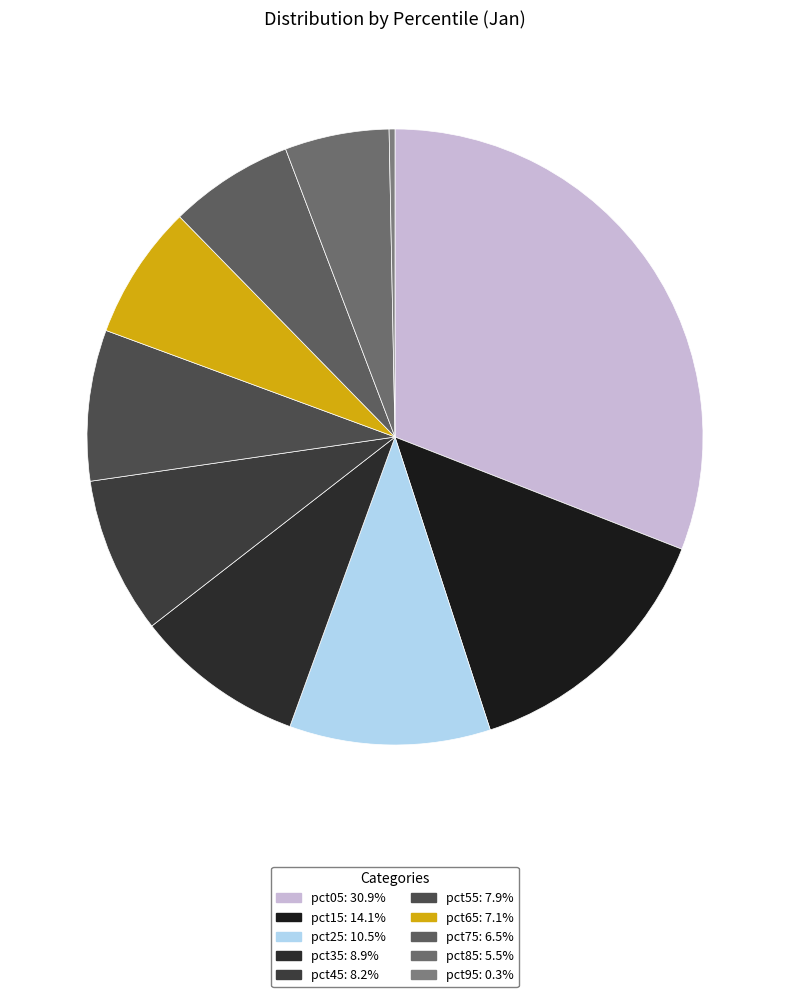

Which category has the smallest portion of the pie?

pct95